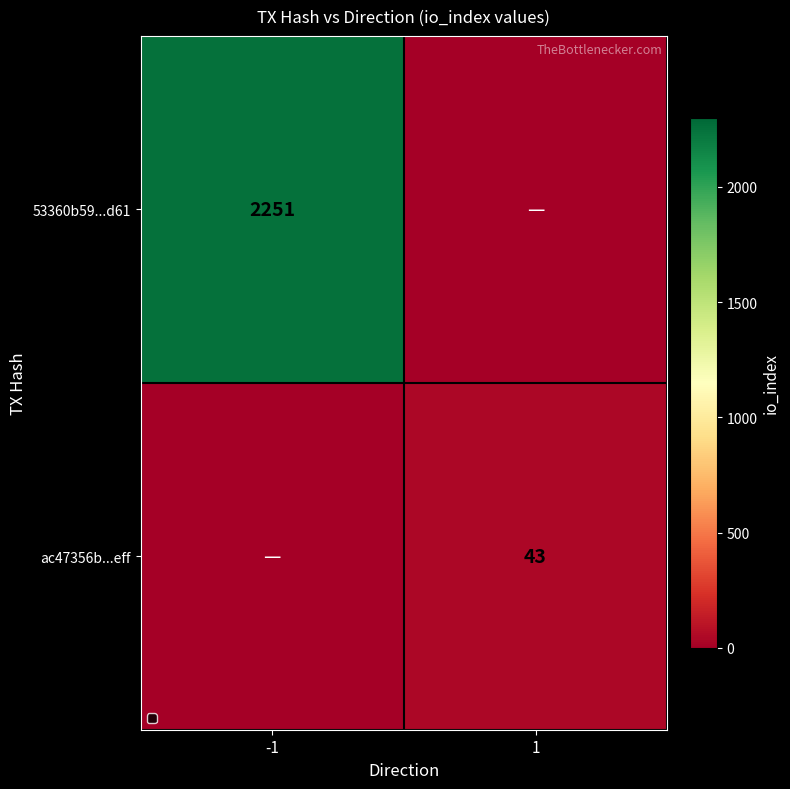

Is the value of ac47356b...eff at 1 greater than the value of 53360b59...d61 at -1?

No